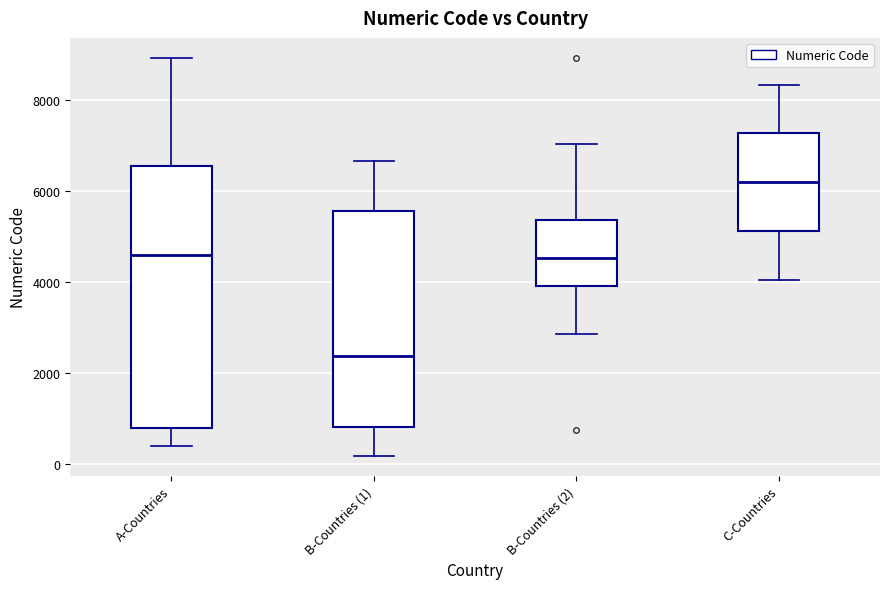

Which box is the tallest, from its lower edge to its upper edge?

A-Countries